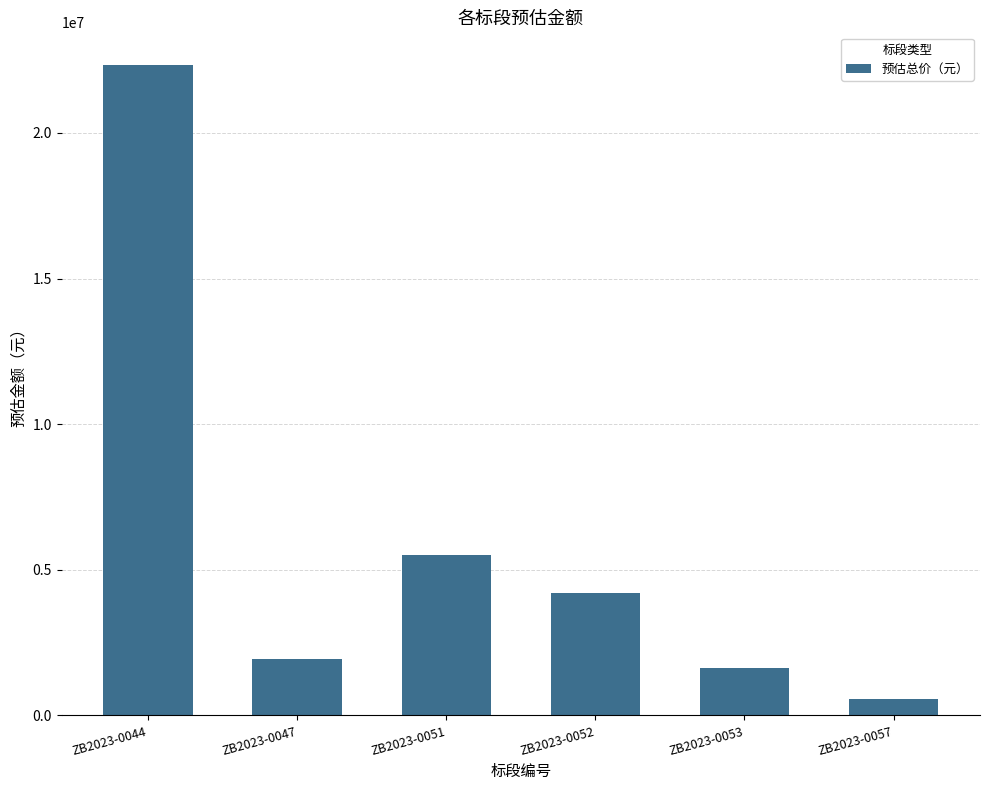

Between ZB2023-0053 and ZB2023-0044, which is larger?

ZB2023-0044